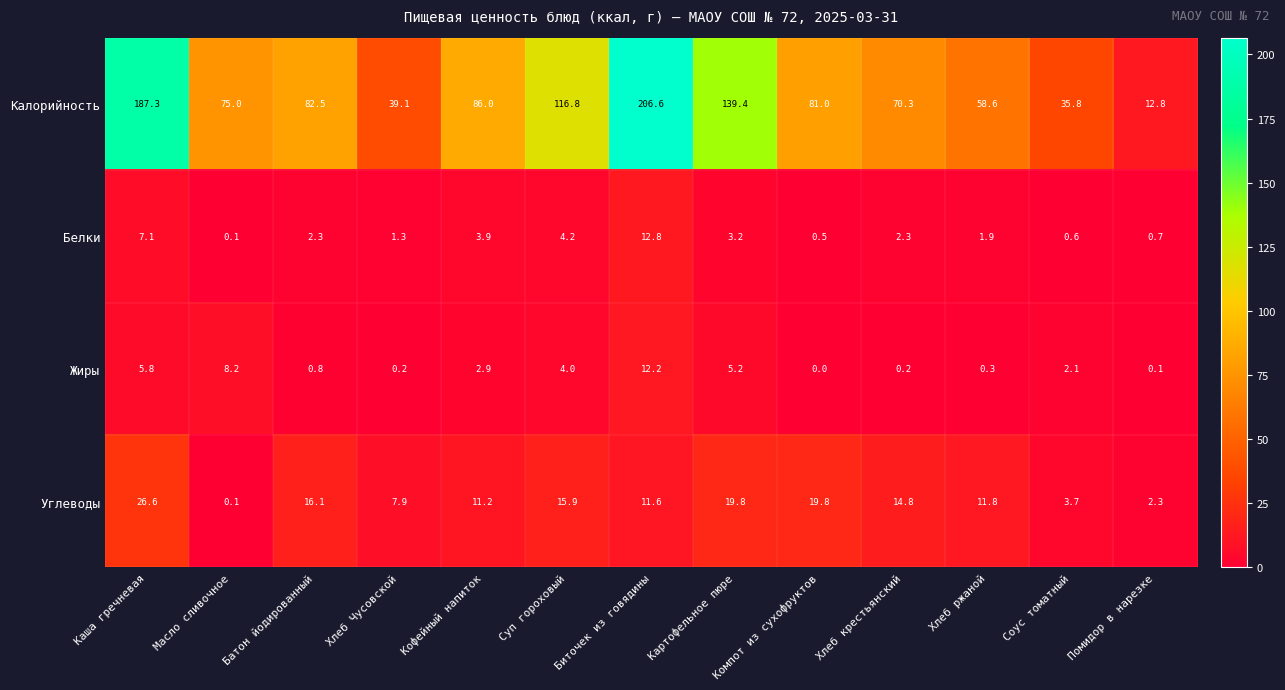

What is the greatest value displayed?

206.6